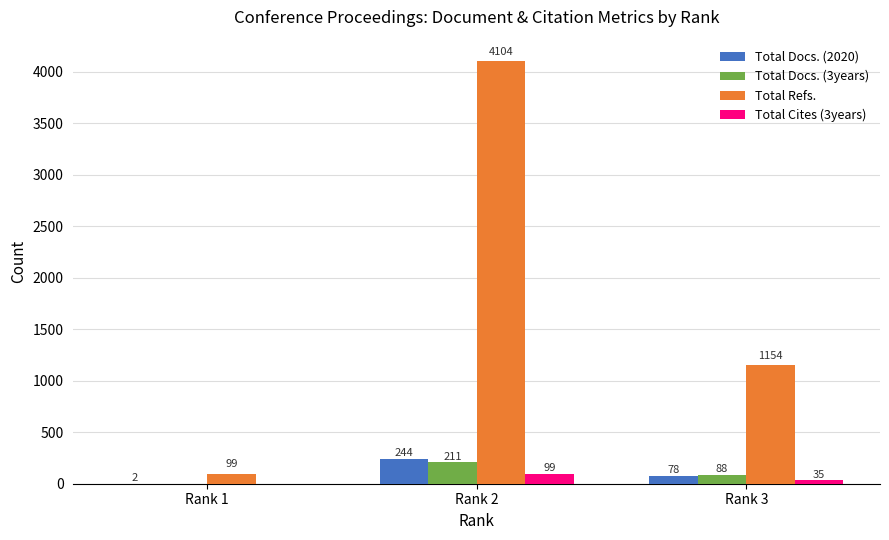

True or false: Total Docs. (2020) has a value of 78 at Rank 3.

True